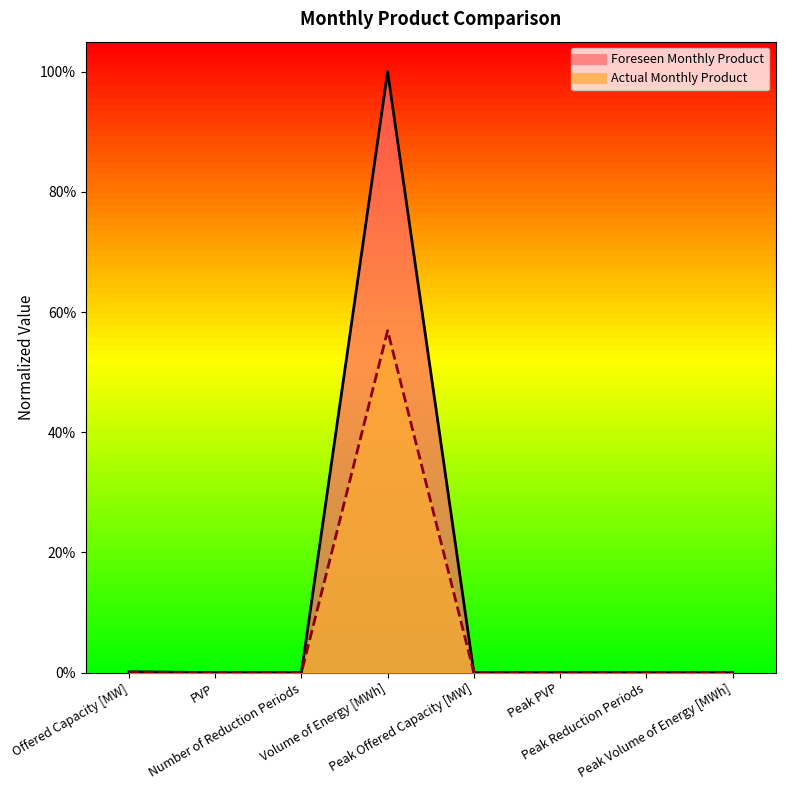

List the series in order of their peak value, lowest first.

Actual Monthly Product, Foreseen Monthly Product